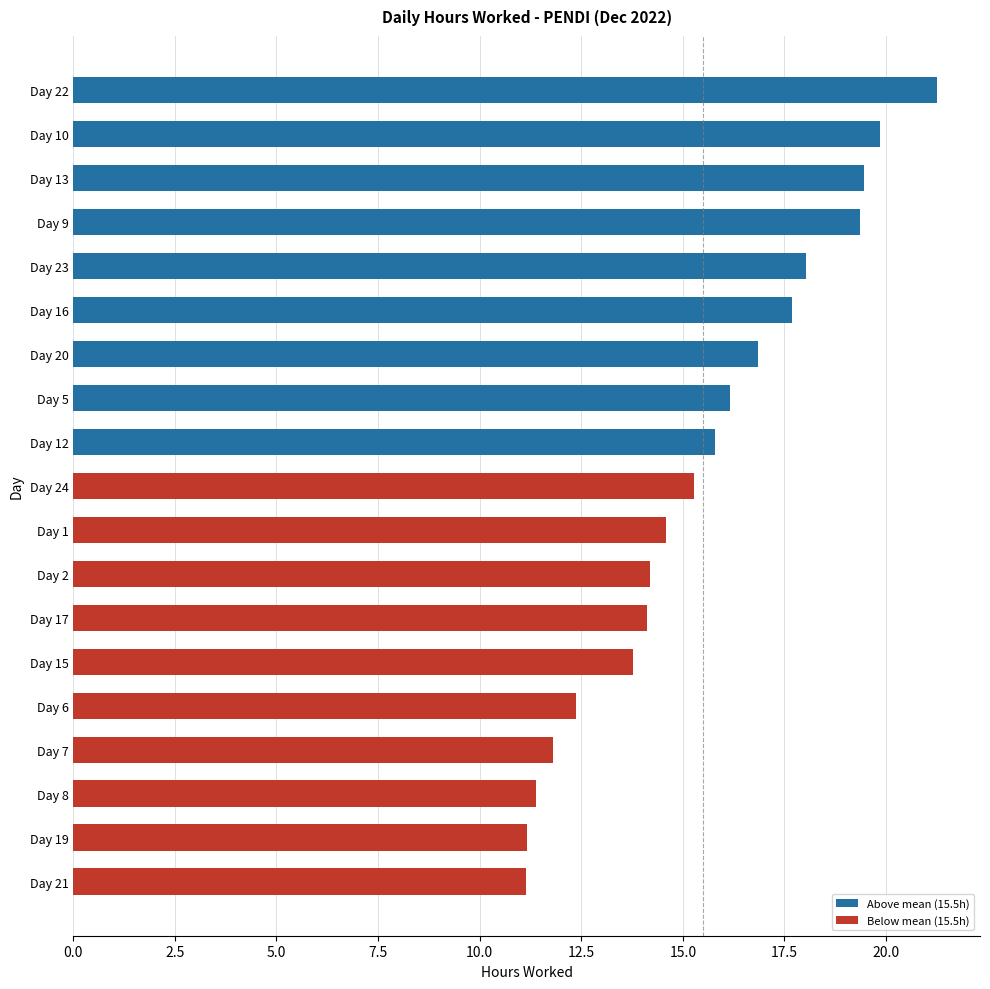

What is the ratio of the value at Day 15 to the value at Day 6?

1.1